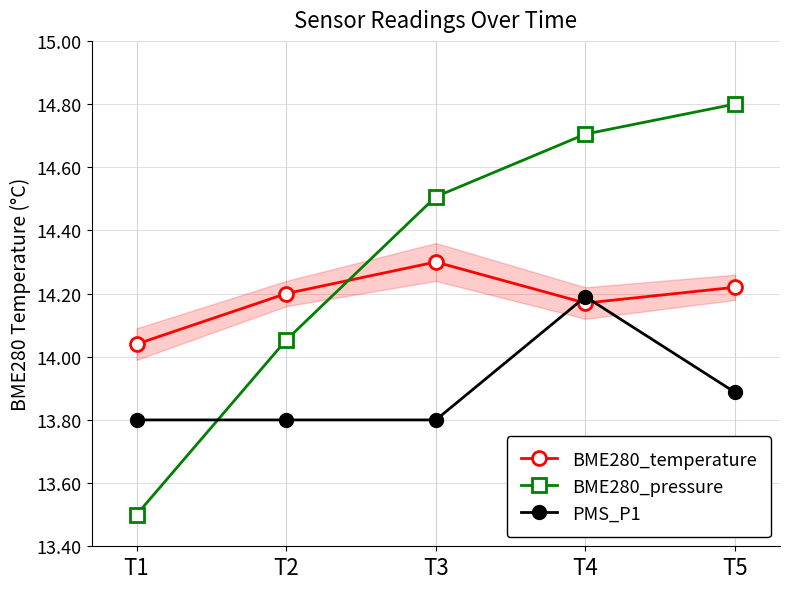

What is the difference between the highest and lowest values at T1?

0.5